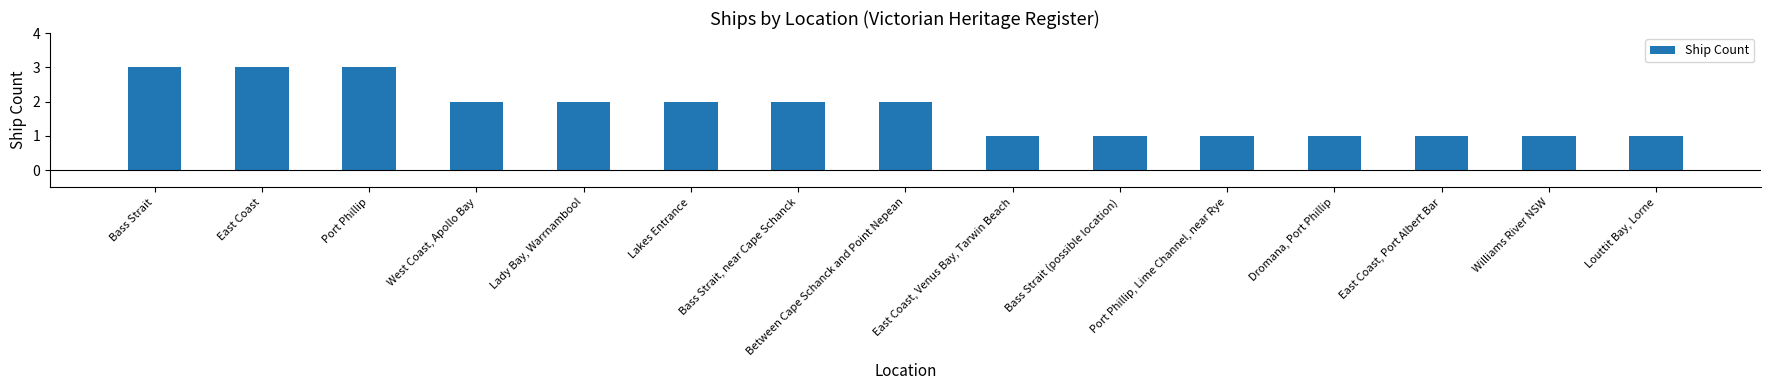

Count the number of data series in this chart.

1